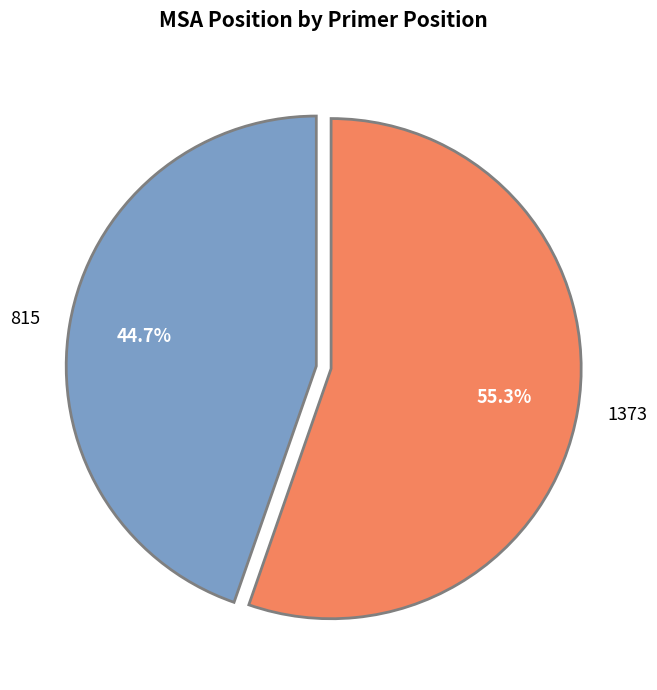

Between 815 and 1373, which is larger?

1373